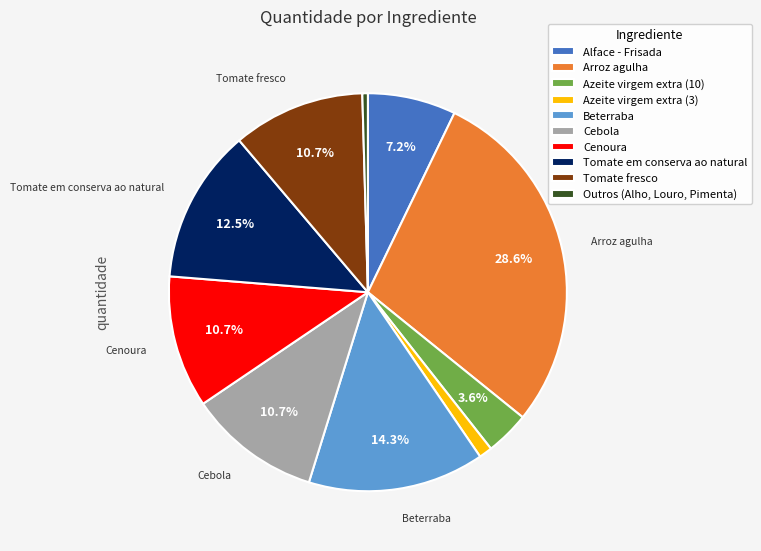

Which category has the smallest portion of the pie?

Outros (Alho, Louro, Pimenta)